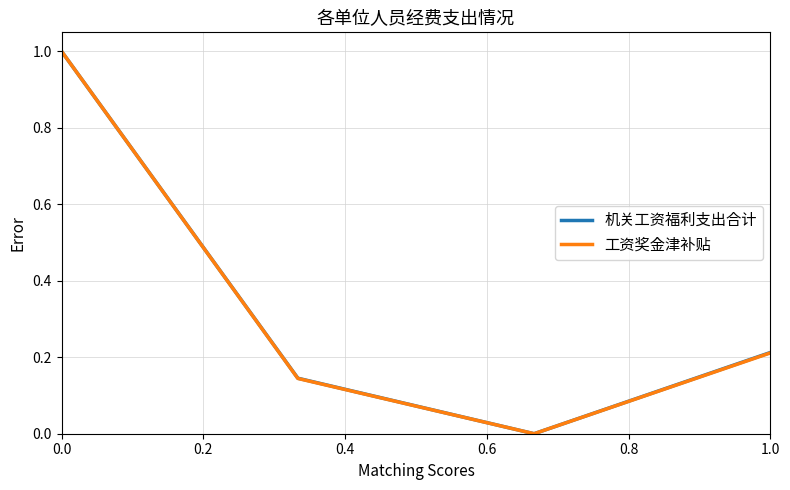

What is the greatest value displayed?

1.0